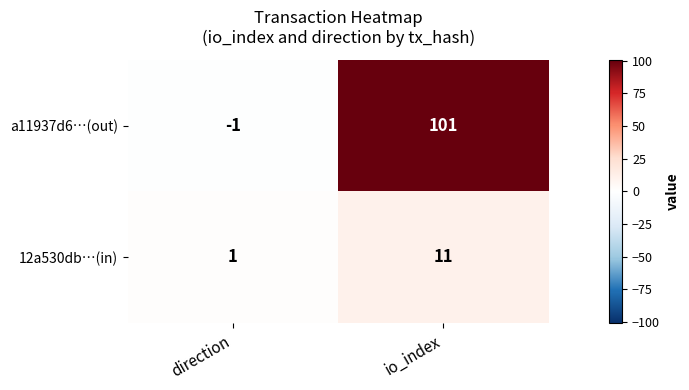

What is the difference between the 12a530db…(in) values at direction and io_index?

10